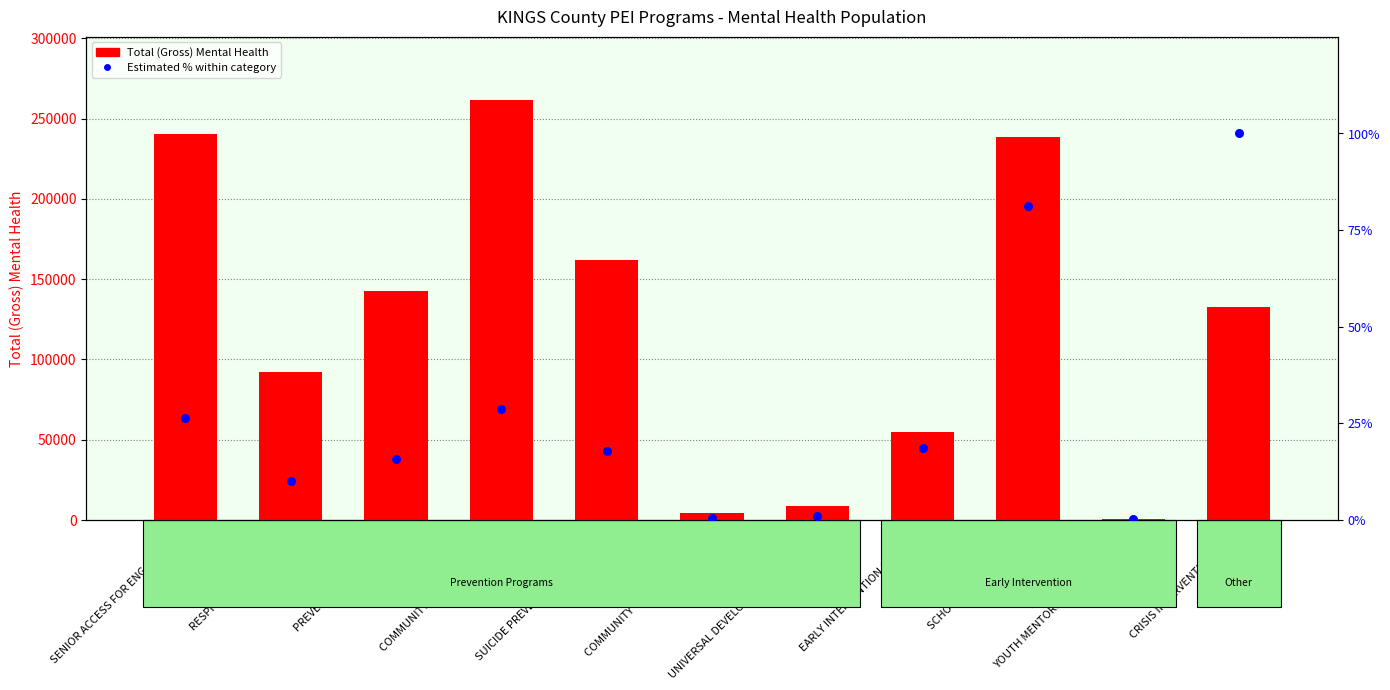

Which series contains the highest Y value?

Total (Gross) Mental Health